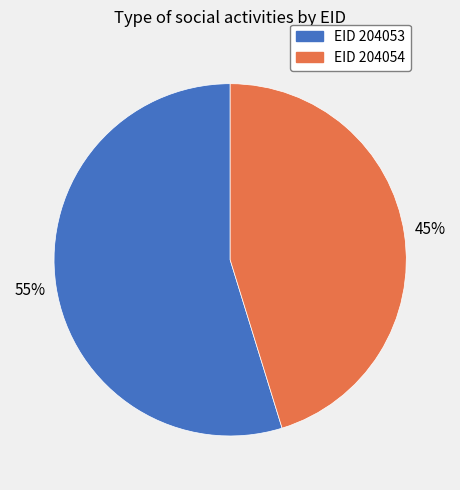

Is there a majority slice in this chart?

Yes